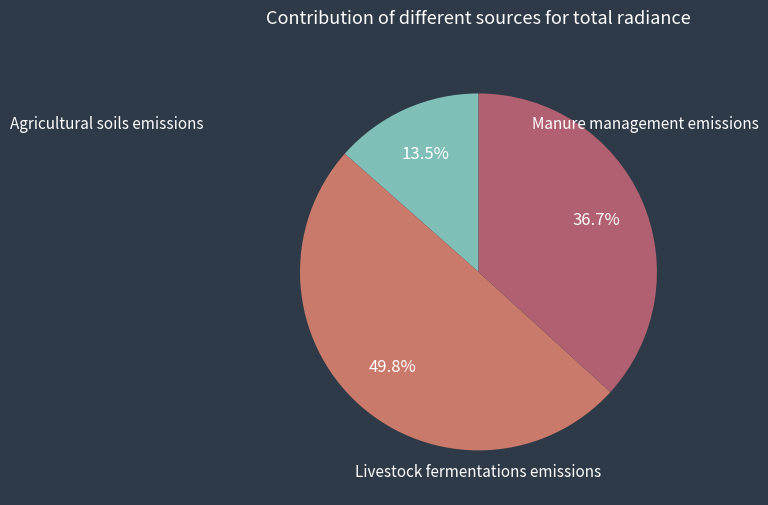

How many segments does this pie chart have?

3